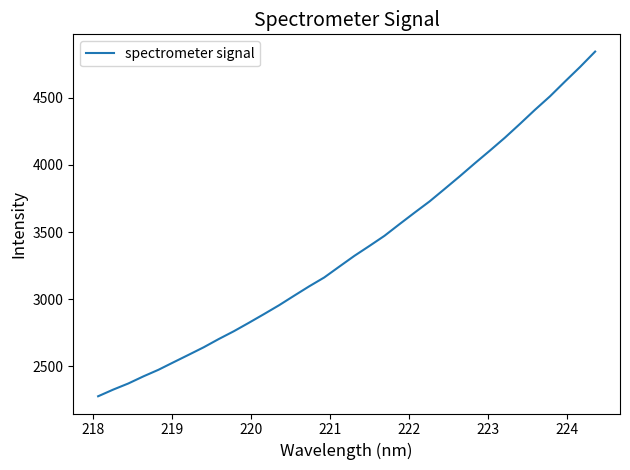

What is the difference between the maximum and minimum values?

2566.1